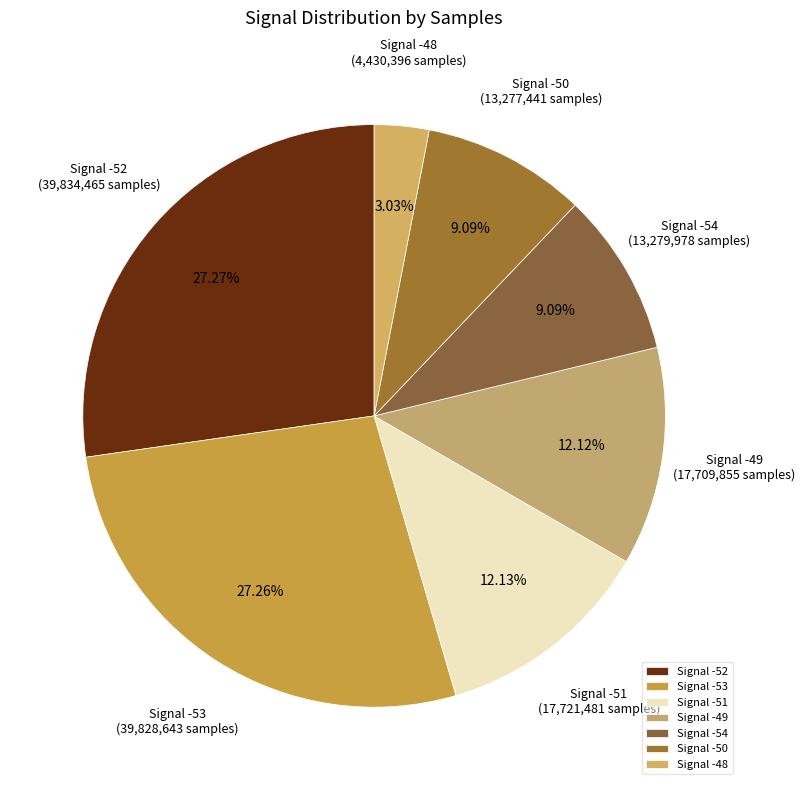

What is the ratio of the value at Signal -51 to the value at Signal -52?

0.4